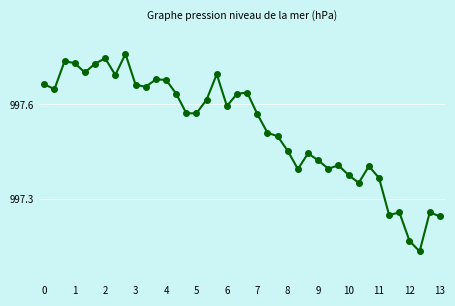

How many lines are shown in the chart?

1